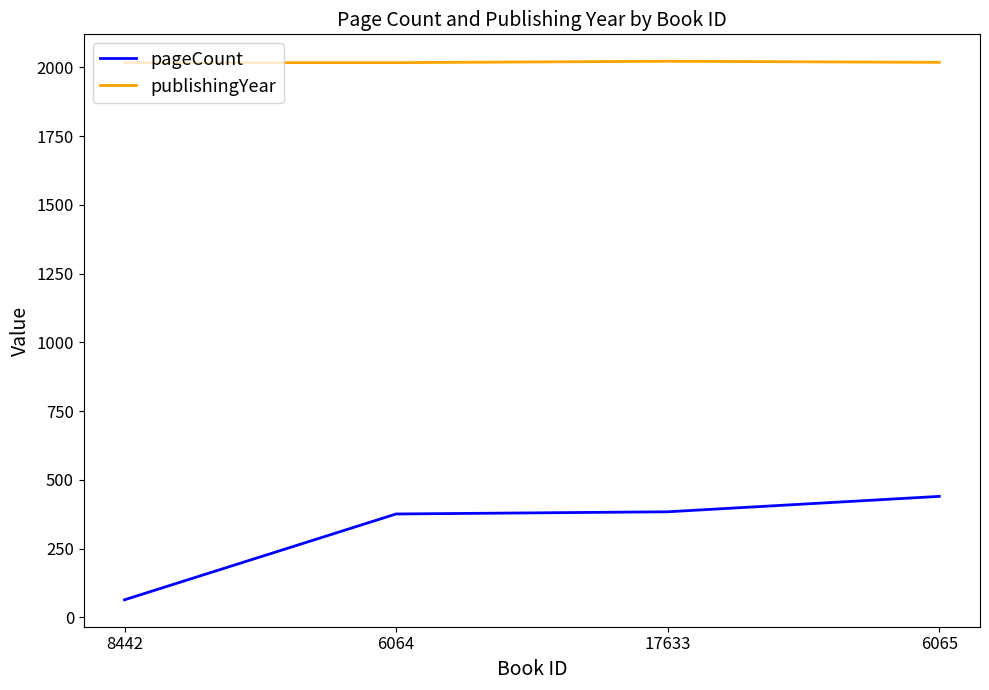

What is the minimum value for pageCount?

64